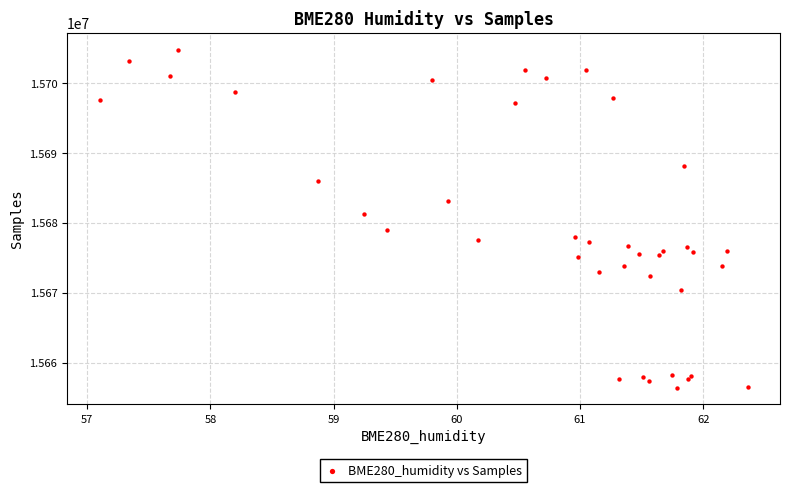

What Y value in the scatter plot is closest to 15680619?

15681336